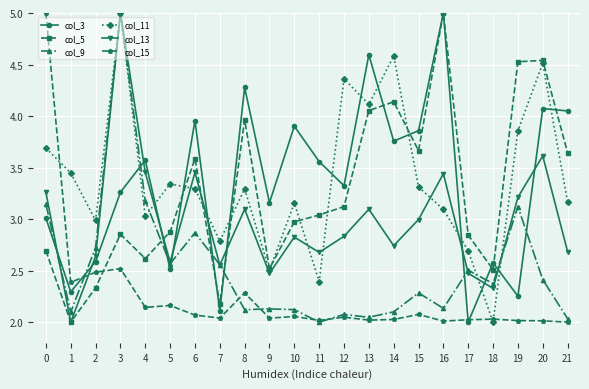

At which label does col_11 reach its minimum?

18